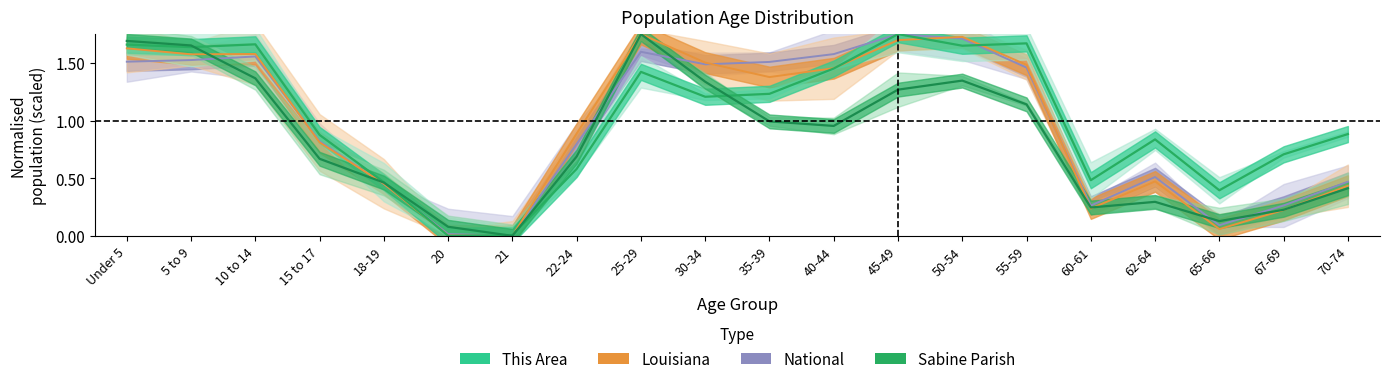

What is the total value across all series at 50-54?

6.4